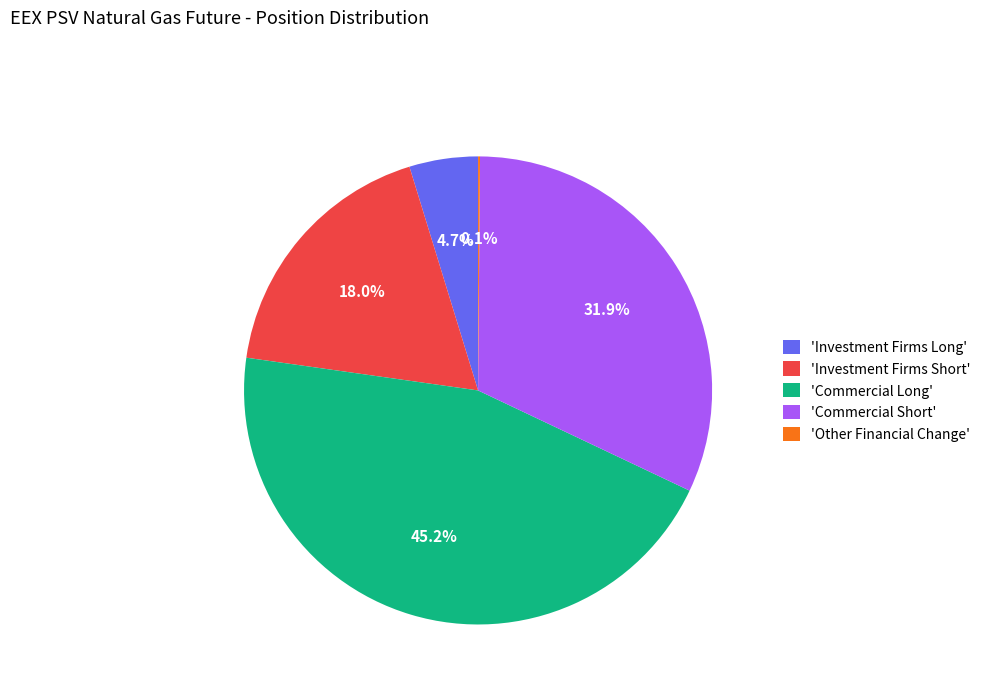

What is the largest slice in the pie chart?

'Commercial Long'